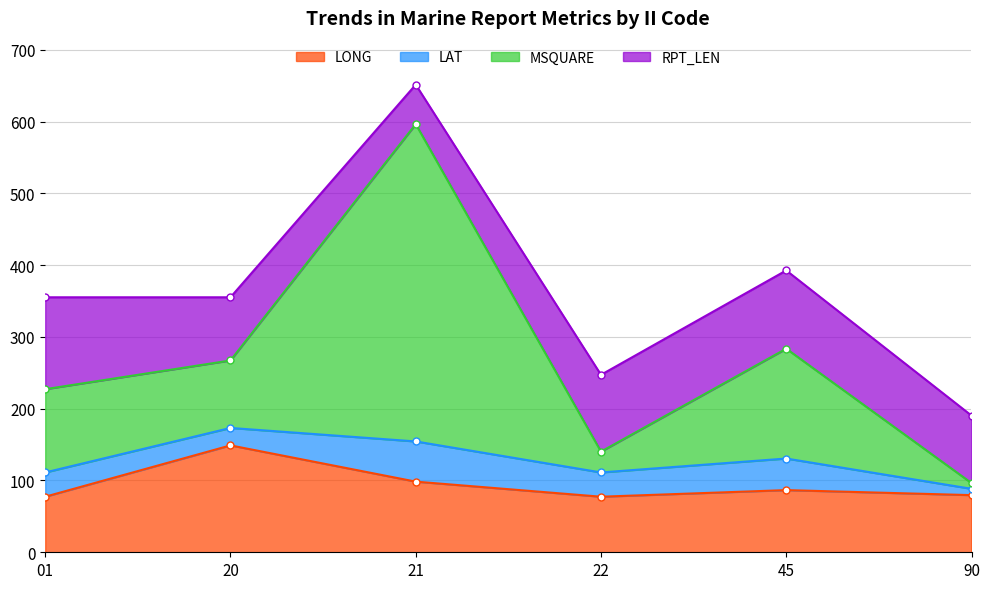

What is the difference between the maximum and minimum values in the LONG series?

71.5